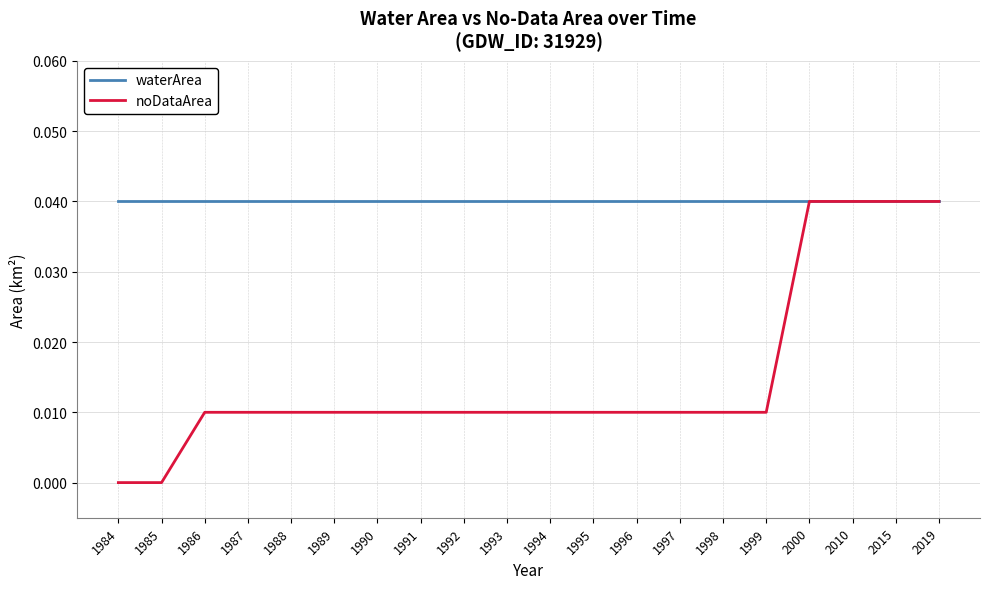

The noDataArea series shows 0.1 at 2019. True or false?

False